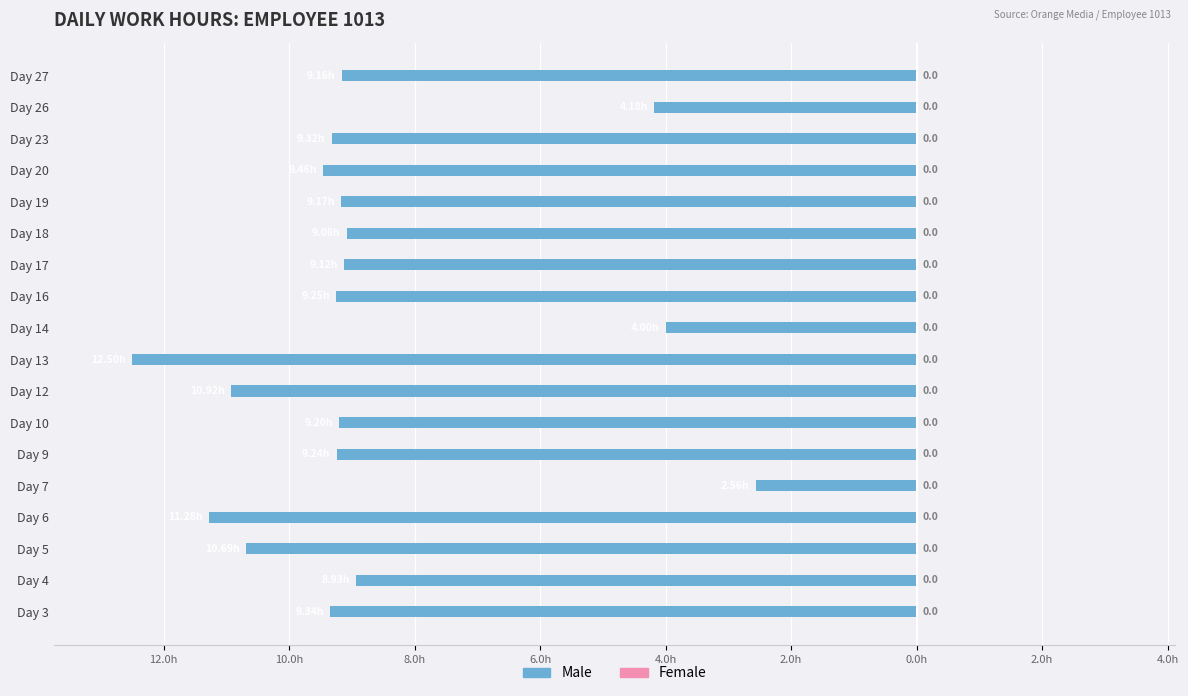

Does the chart contain any negative values?

Yes